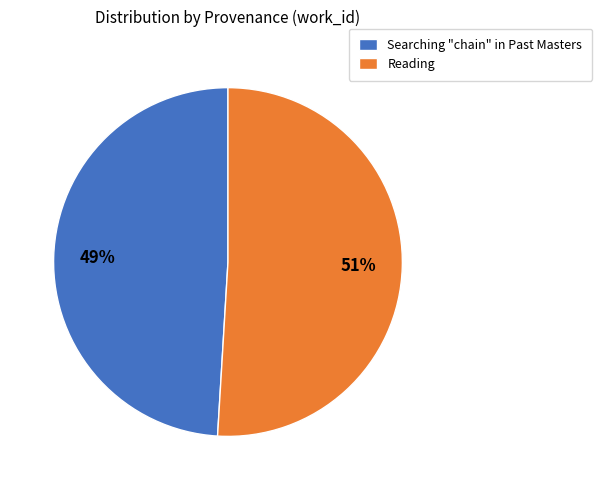

How many segments does this pie chart have?

2